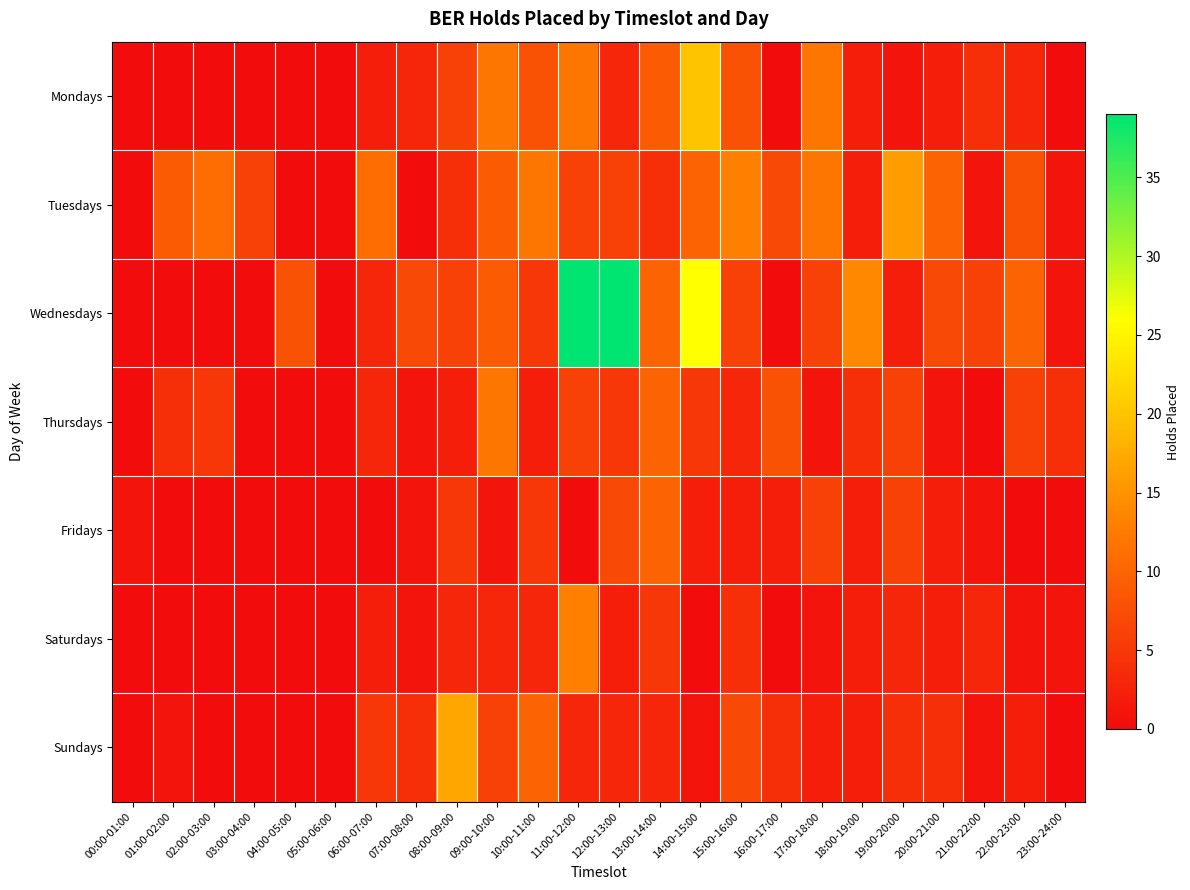

Rank the series by their maximum value, from lowest to highest.

Fridays, Thursdays, Saturdays, Tuesdays, Sundays, Mondays, Wednesdays